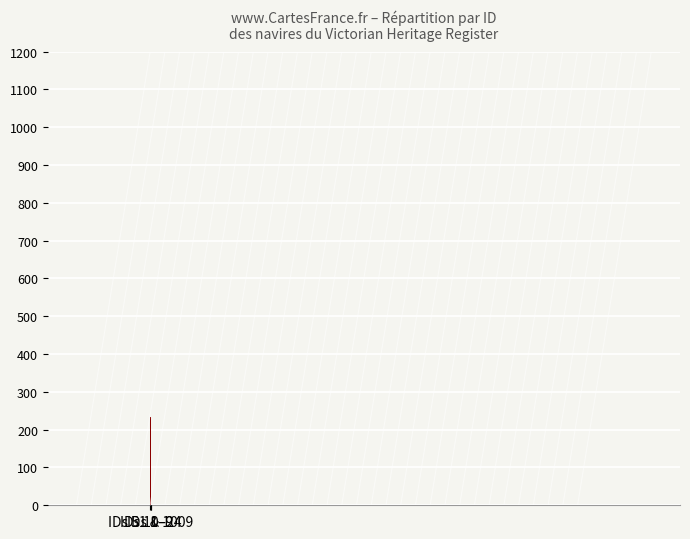

What is the label of the 2nd bar from the left?

IDs 10–24